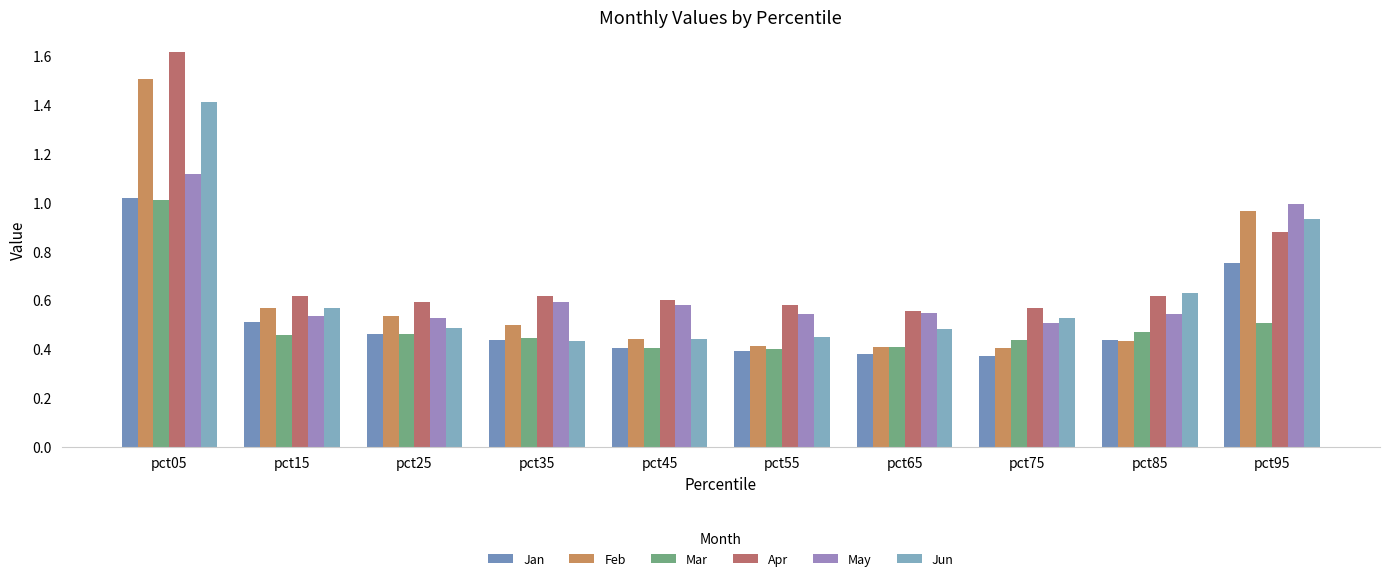

At which category is the sum across all series the highest?

pct05